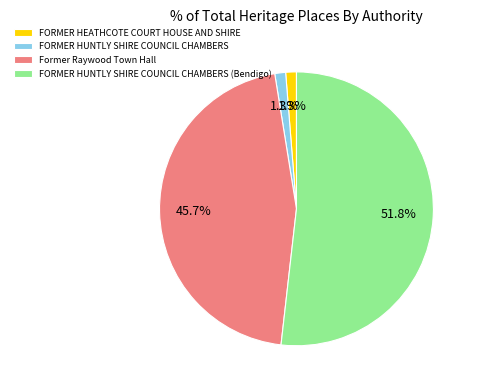

Which slice is the largest?

FORMER HUNTLY SHIRE COUNCIL CHAMBERS (Bendigo)